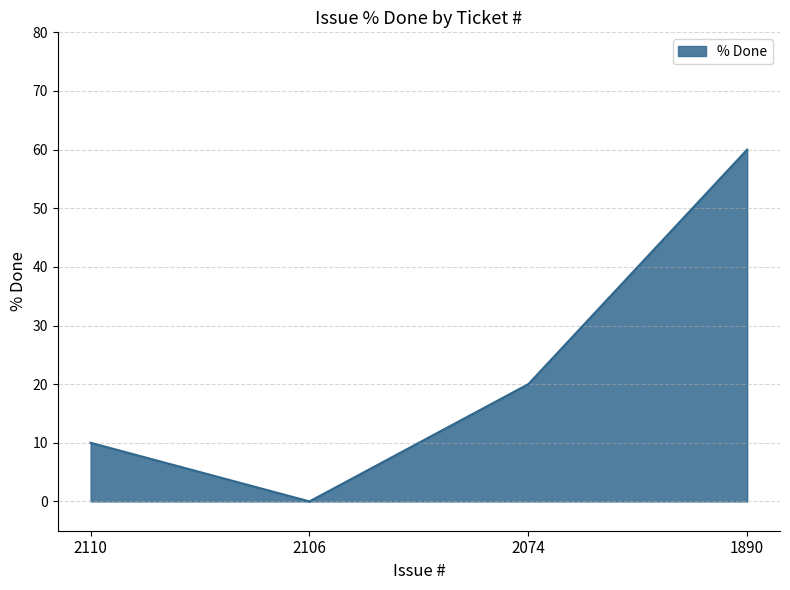

List the labels in order of value, smallest first.

2106, 2110, 2074, 1890